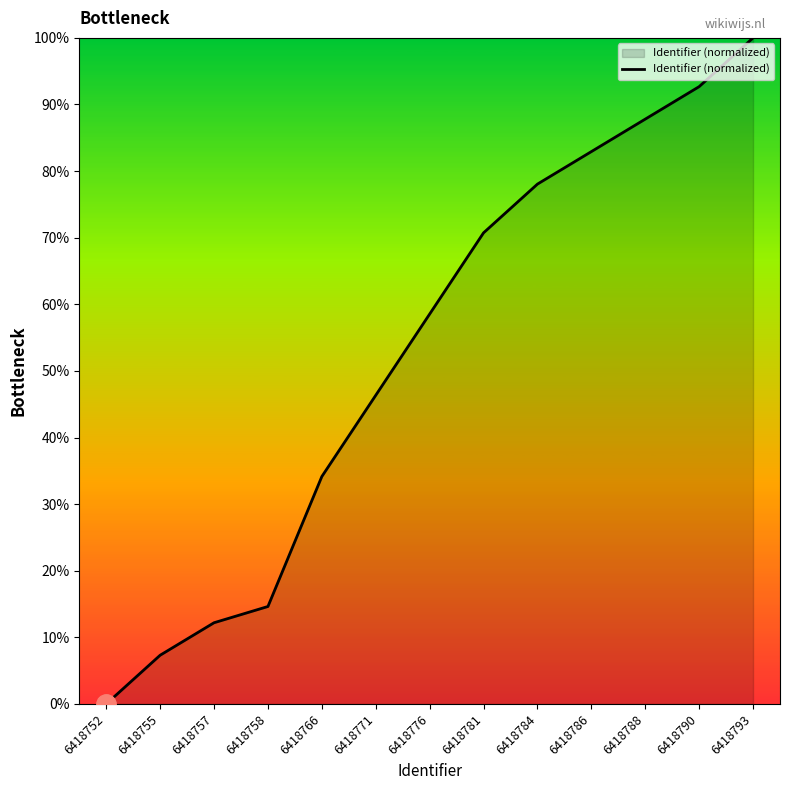

Reading right to left, list all the values displayed in this chart.

6418793=100.0	6418790=92.7	6418788=87.8	6418786=82.9	6418784=78.0	6418781=70.7	6418776=58.5	6418771=46.3	6418766=34.1	6418758=14.6	6418757=12.2	6418755=7.3	6418752=0.0